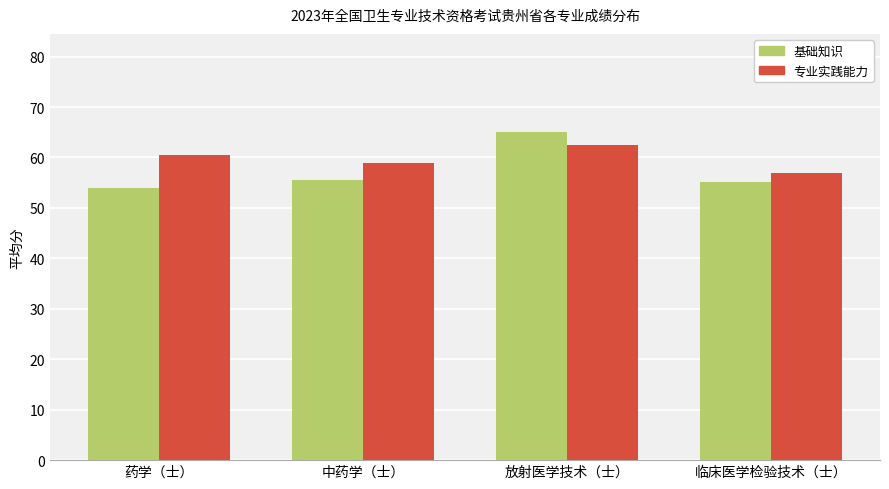

What is the difference between the maximum and minimum values in the 基础知识 series?

11.1